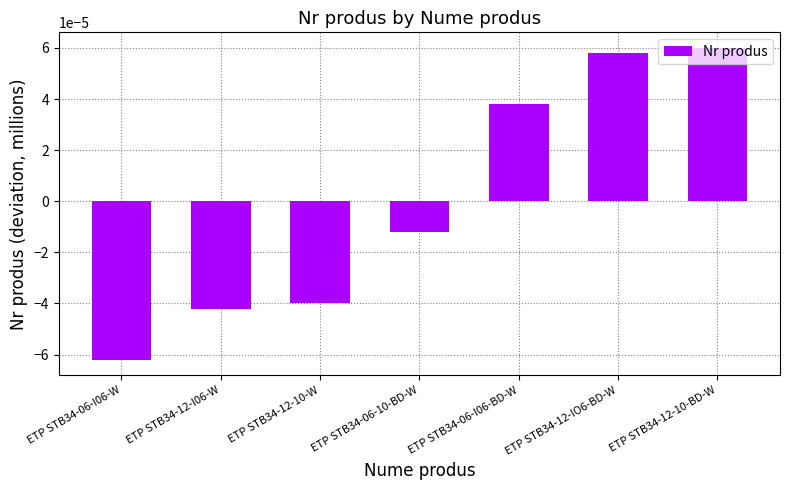

Rank the categories by value from lowest to highest.

ETP STB34-06-I06-W, ETP STB34-12-I06-W, ETP STB34-12-10-W, ETP STB34-06-10-BD-W, ETP STB34-06-I06-BD-W, ETP STB34-12-IO6-BD-W, ETP STB34-12-10-BD-W